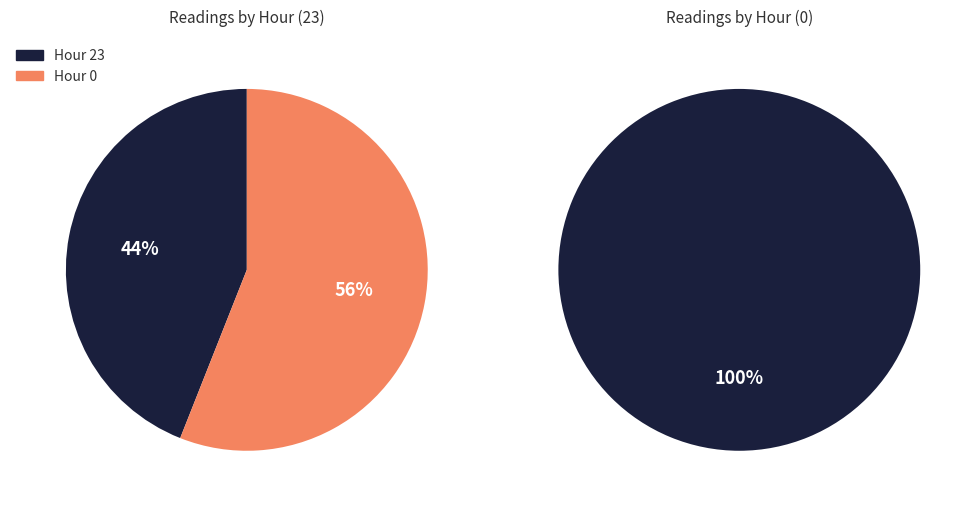

Which slice is the largest?

Hour 0